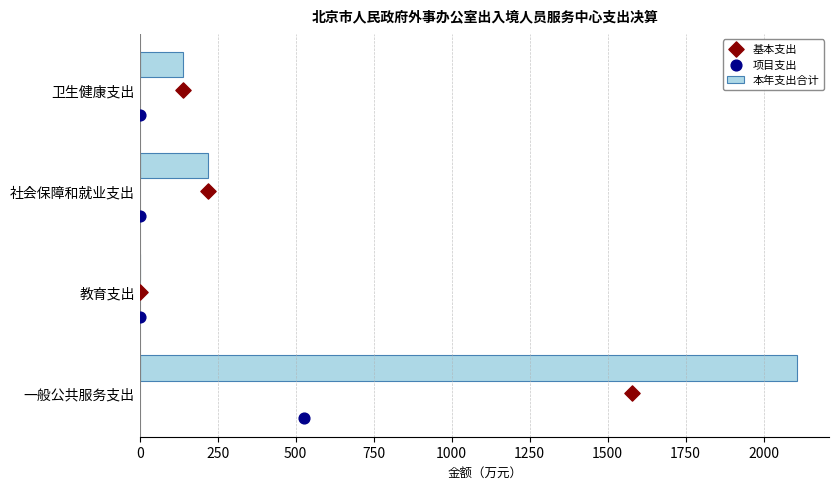

Which category has the highest value in the 本年支出合计 series?

一般公共服务支出